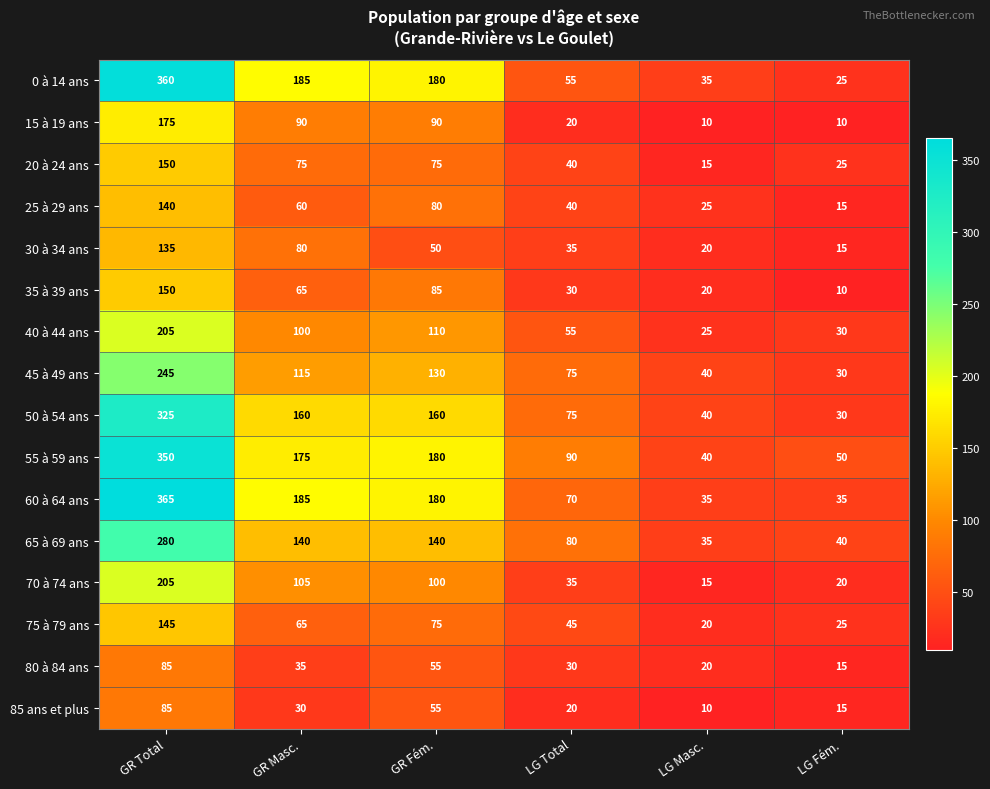

At which label does 25 à 29 ans reach its minimum?

LG Fém.